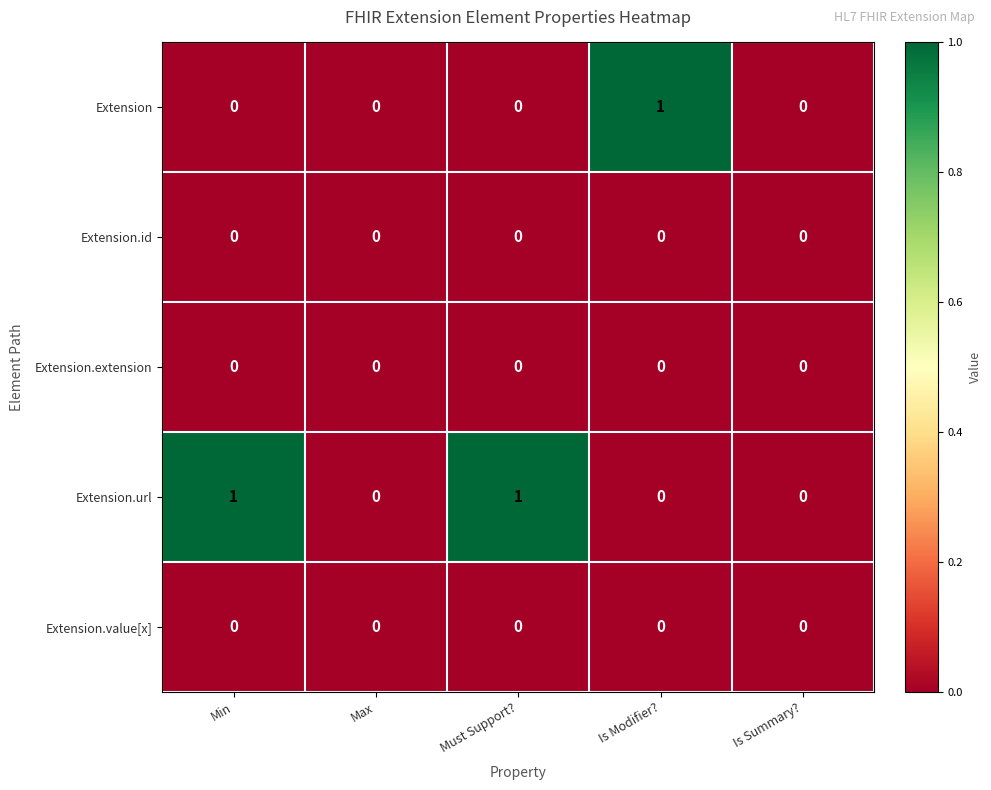

Is it true that Extension equals 0 at Max?

True